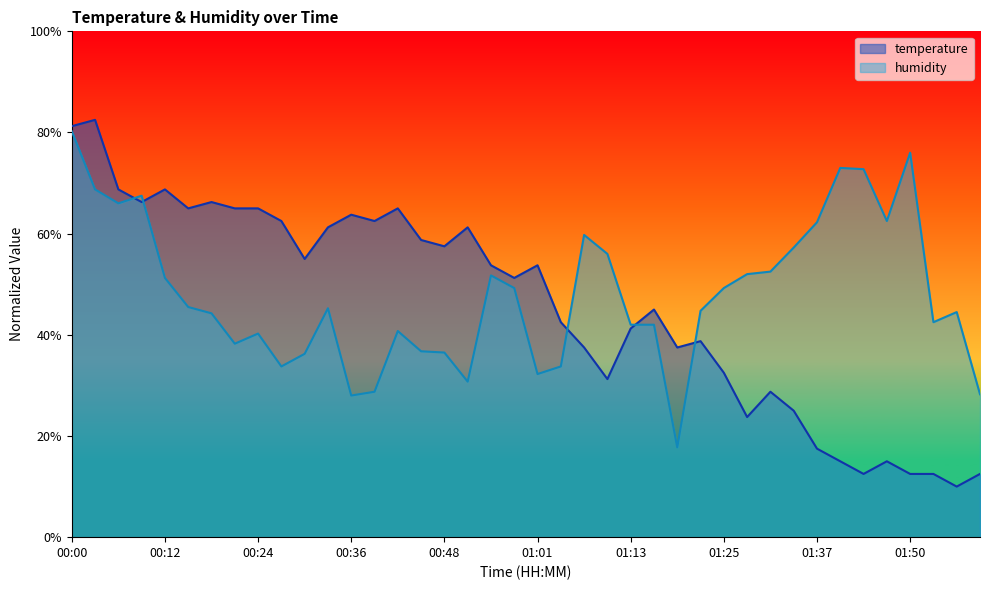

Does the chart display data point markers on the line(s)?

No